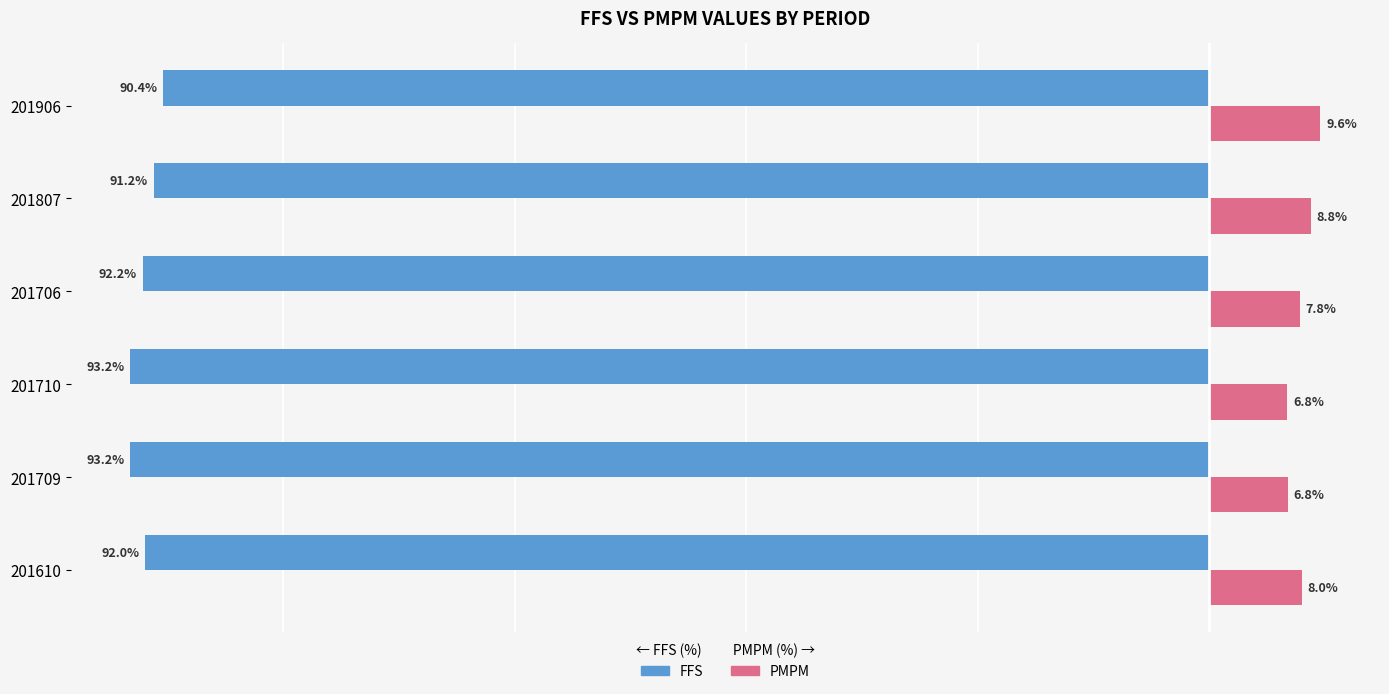

Which series has the largest total across all categories?

PMPM